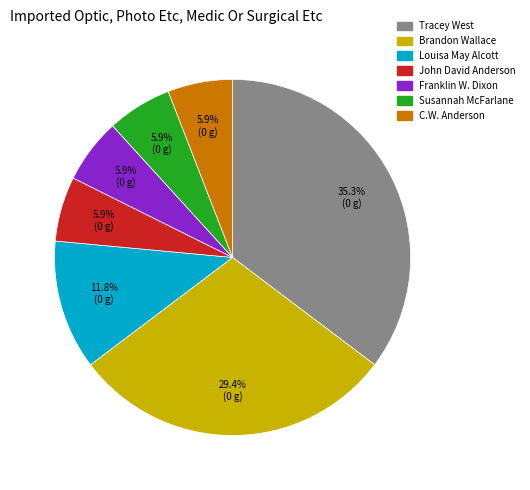

What percentage is NOT represented by Brandon Wallace?

70.6%